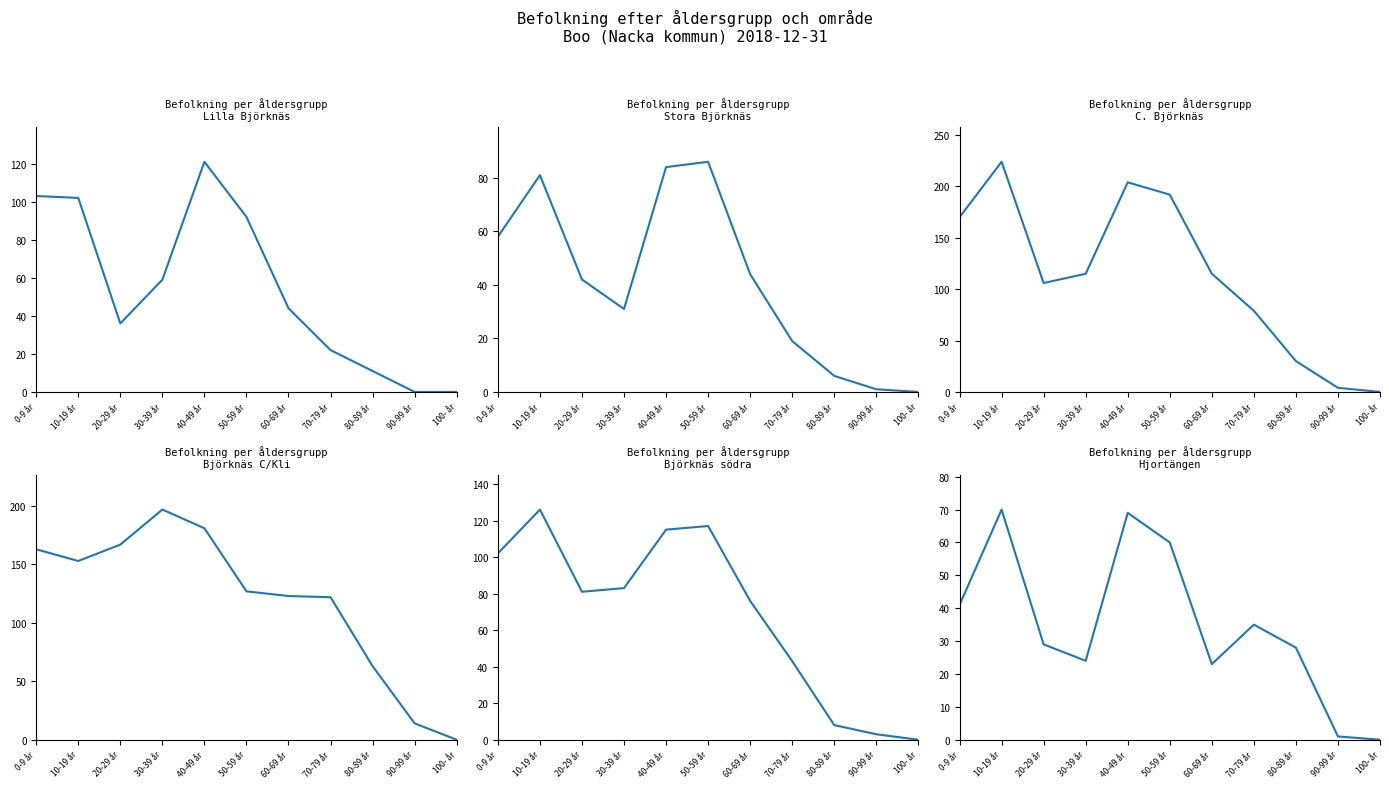

What position from the left is 80-89 år?

9